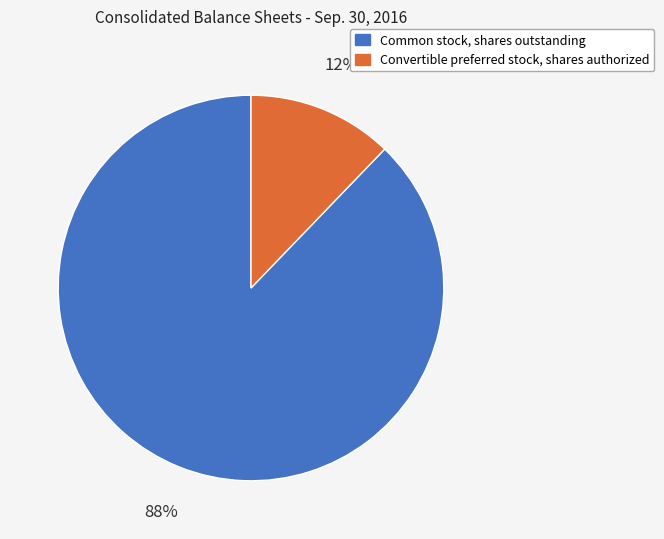

Does any single category account for the majority?

Yes